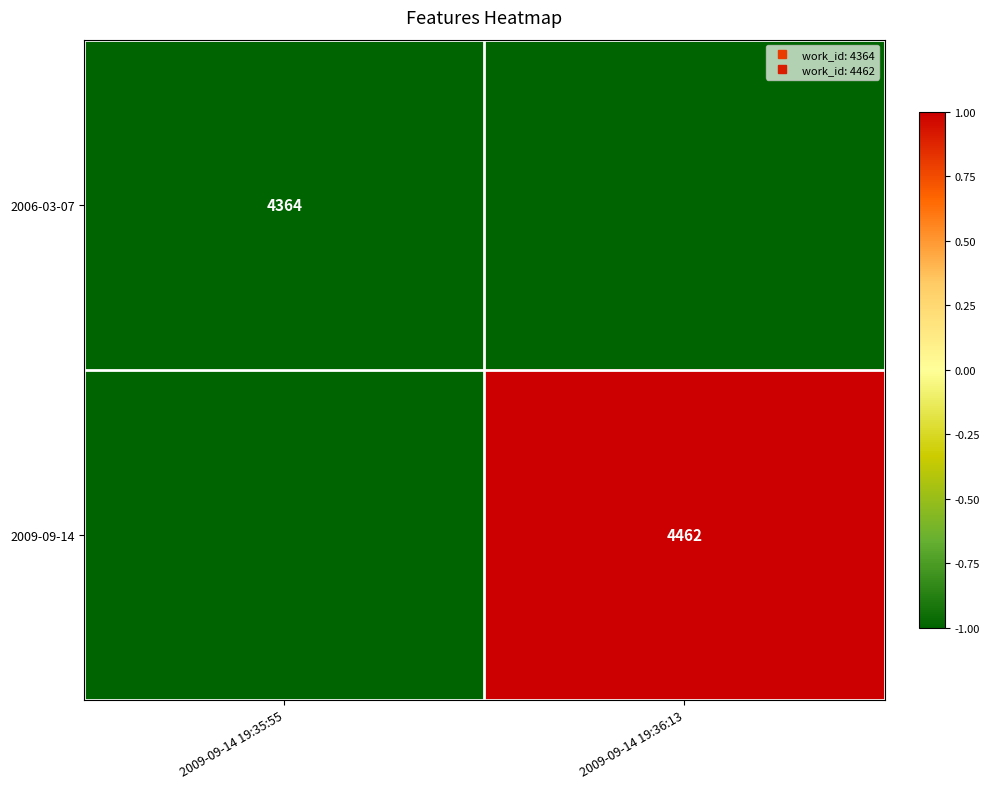

At which label does 2009-09-14 reach its minimum?

2009-09-14 19:35:55